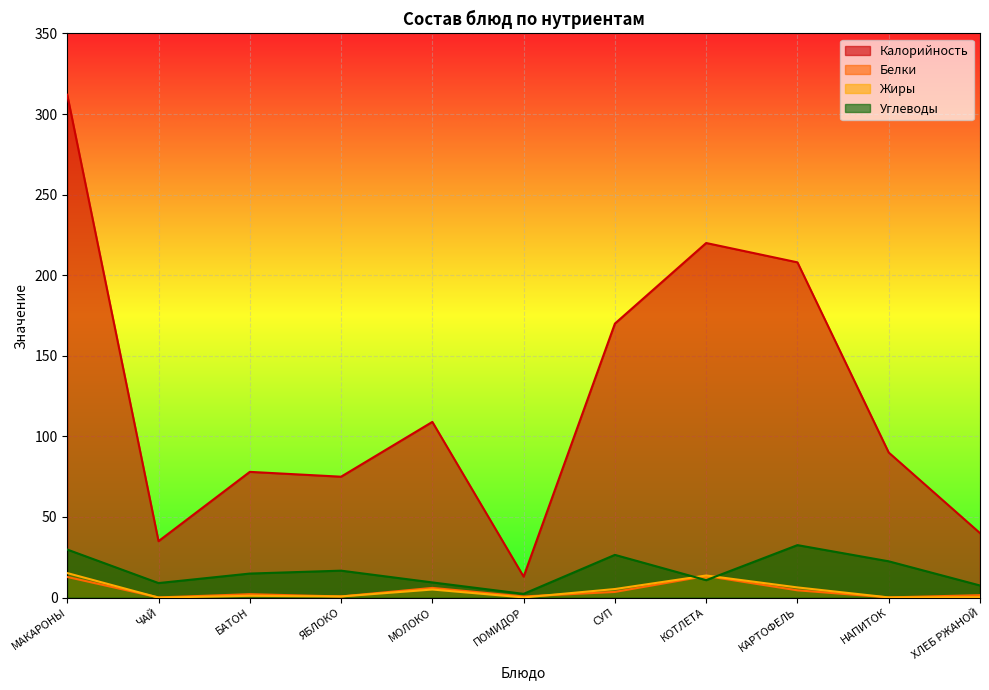

Between ЧАЙ and КОТЛЕТА, which series saw the biggest shift?

Калорийность